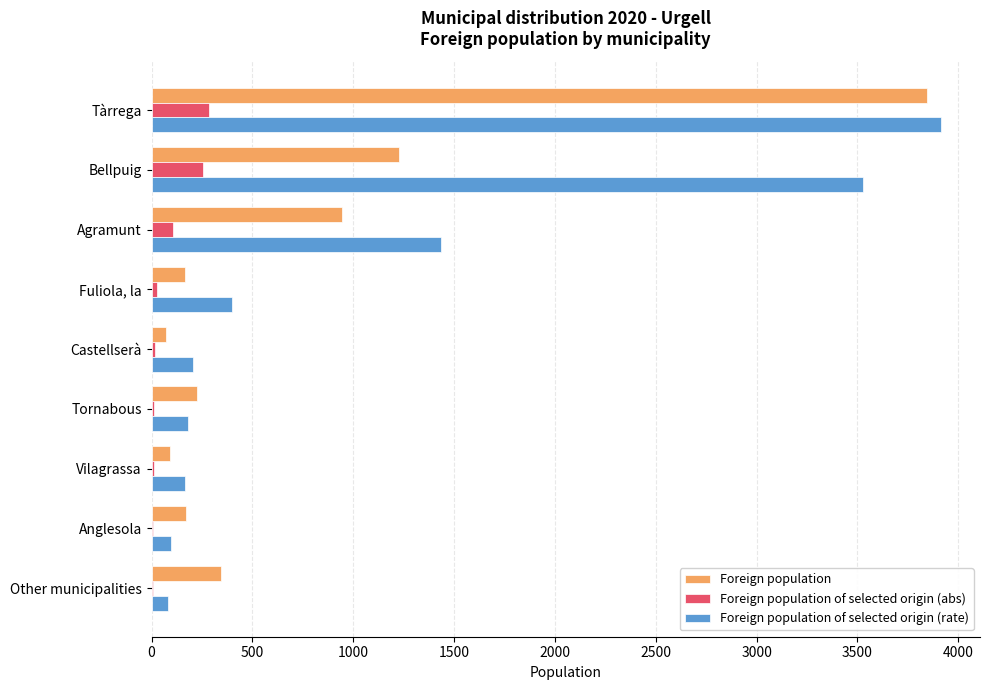

What is the sum of all Foreign population of selected origin (rate) values?

10000